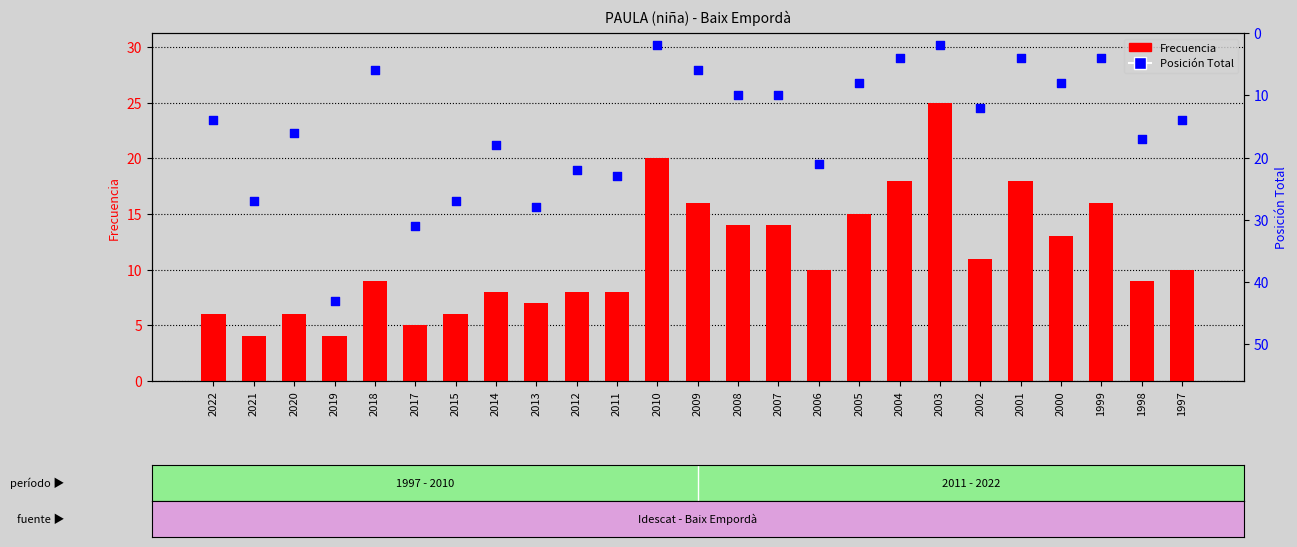

What is the total value across all series at 2020?

22